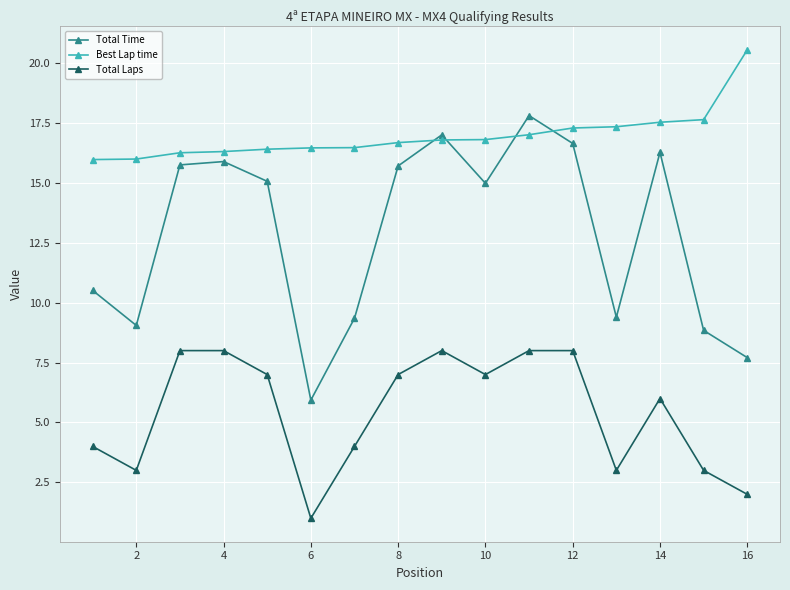

What is the value of the Best Lap time point at the 13th from the left?

17.3